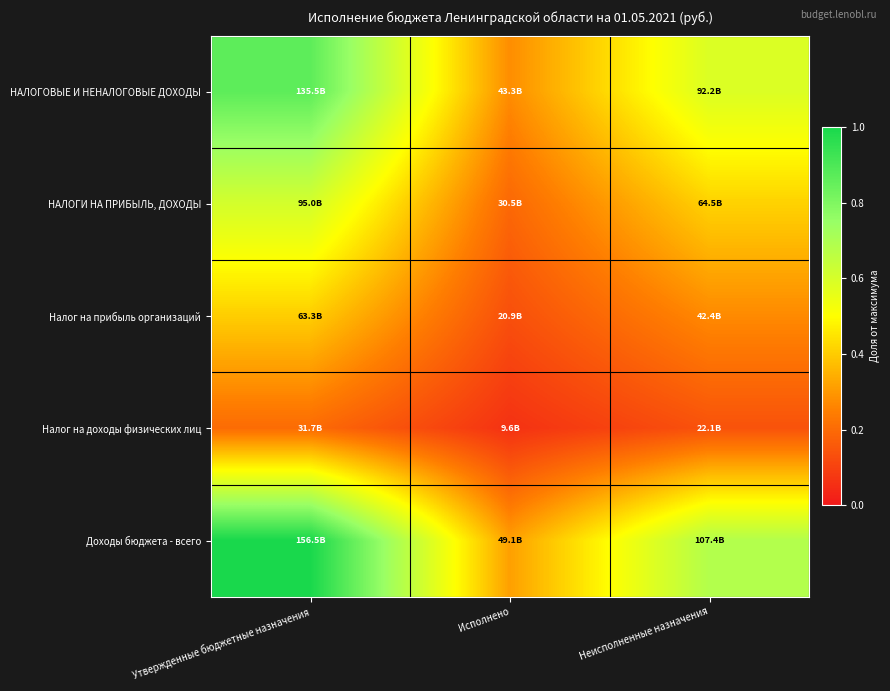

Which series has the widest spread of values?

Доходы бюджета - всего